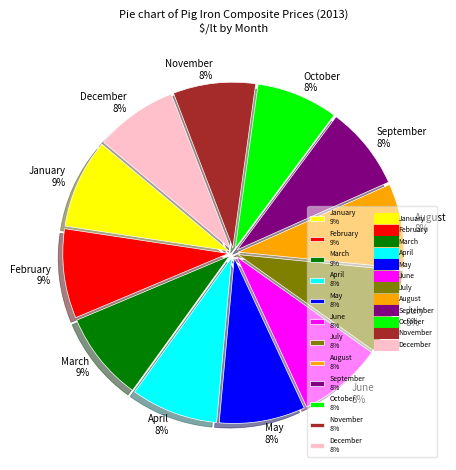

Is March the majority of the pie?

No